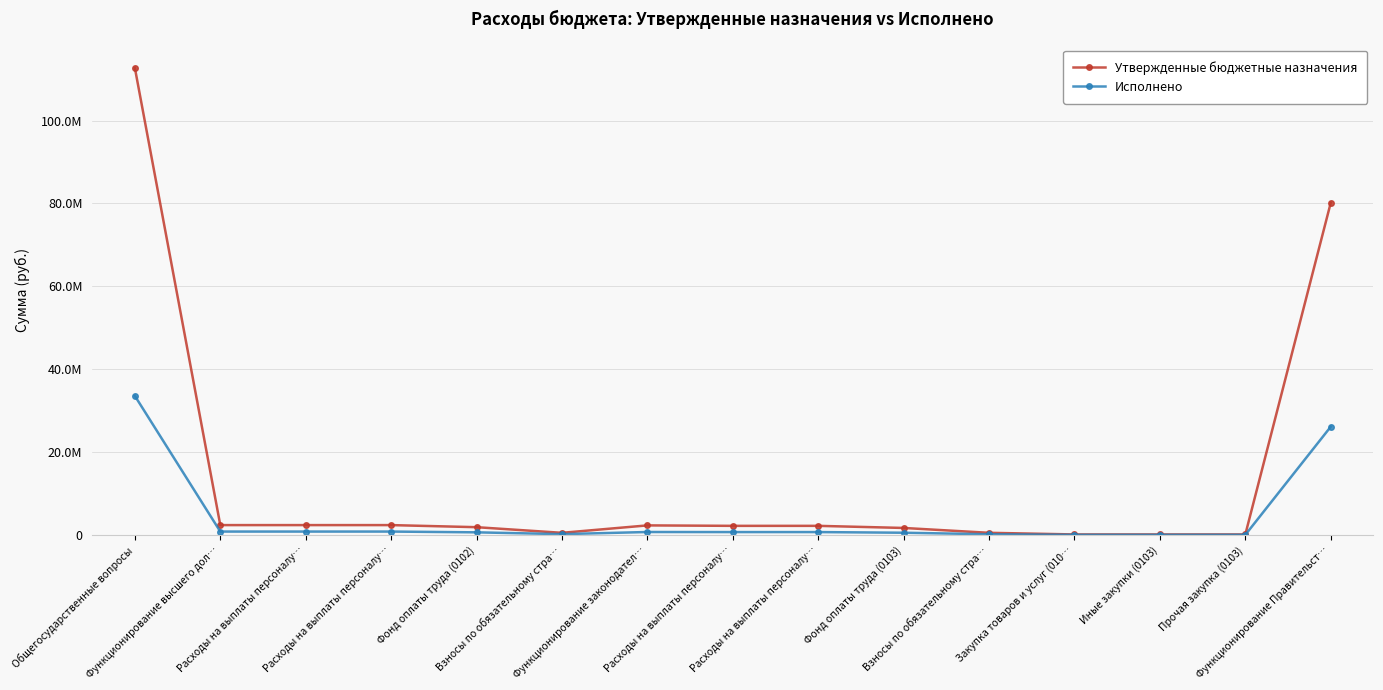

What are all the series names shown in the legend?

Утвержденные бюджетные назначения, Исполнено